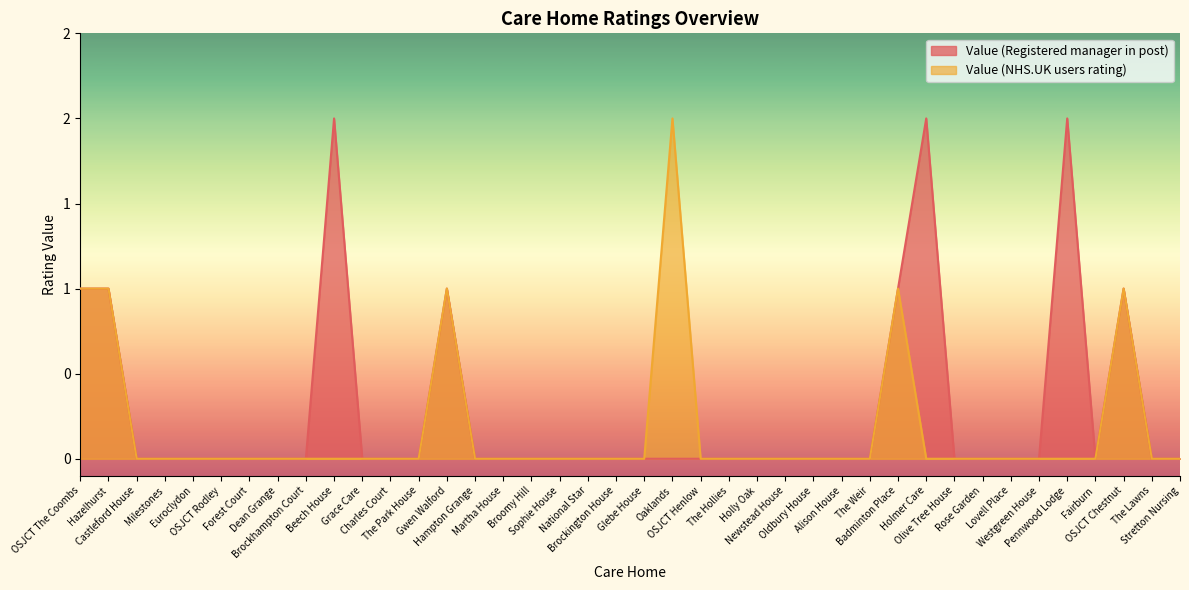

What is the difference between the maximum and minimum values in the Value (Registered manager in post) series?

2